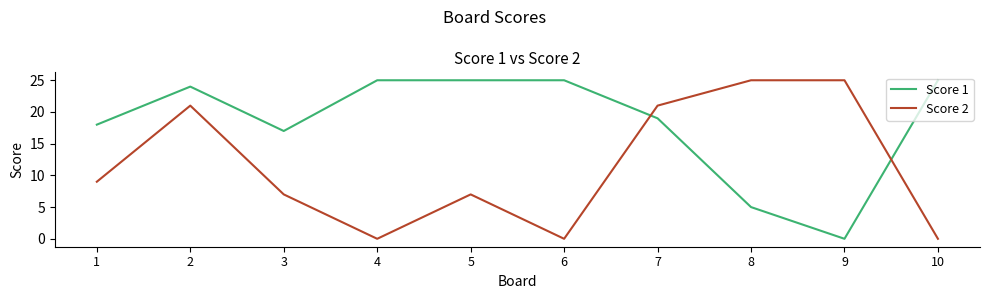

Which series has the largest total across all categories?

Score 1